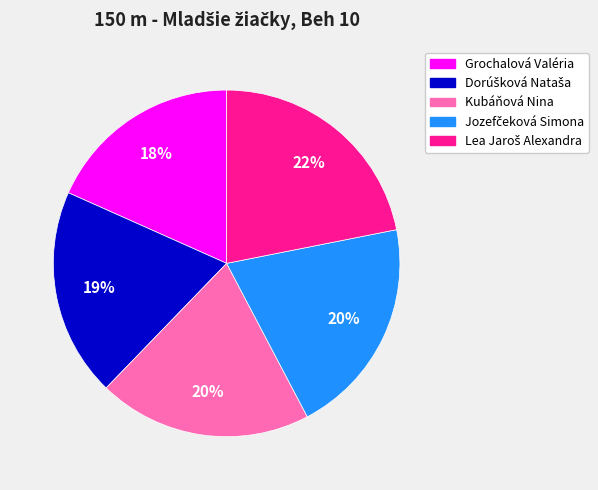

Which slice is the smallest?

Grochalová Valéria